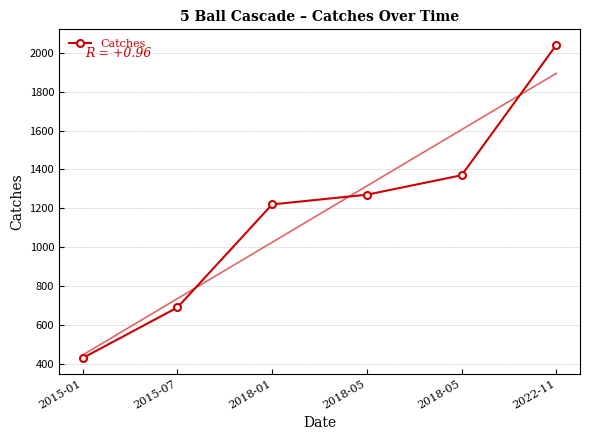

The value at 2018-01 is 294. True or false?

False